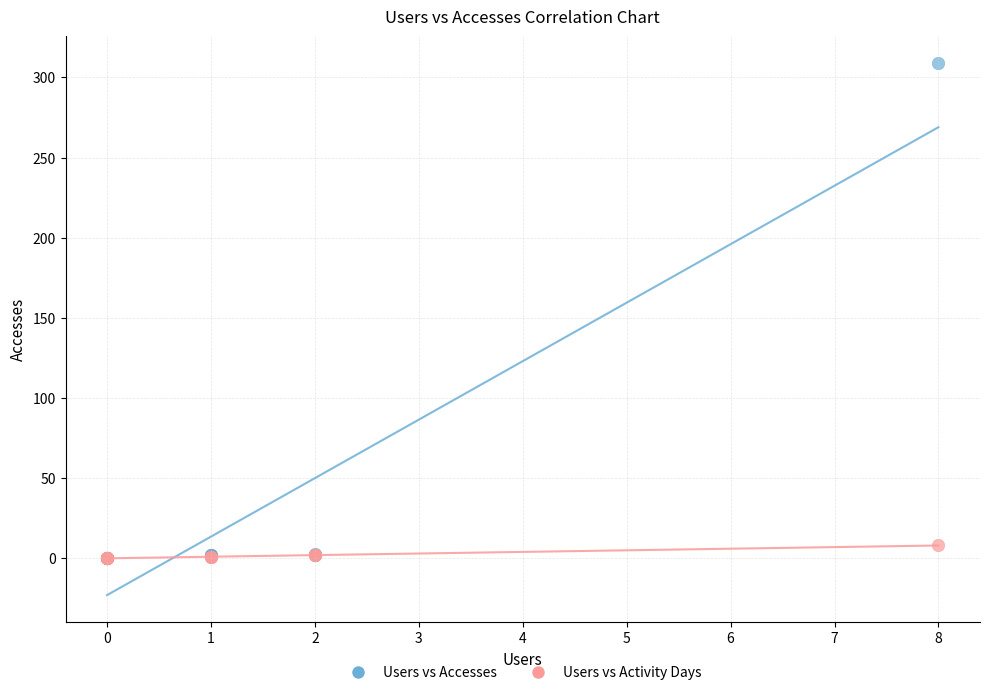

Across all series, what Y value is closest to 154?

8